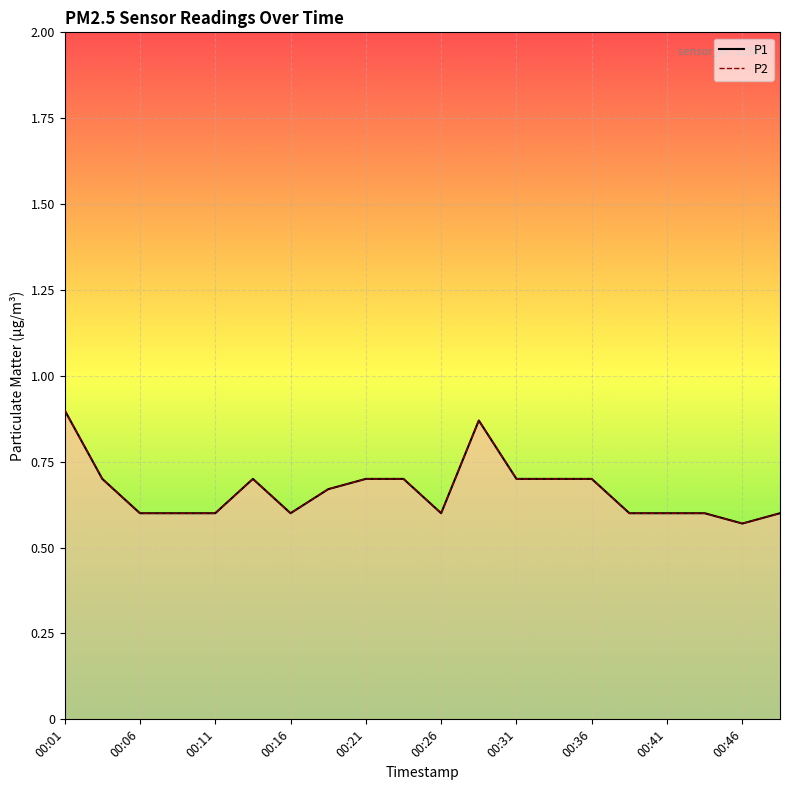

What are all the series names shown in the legend?

P1, P2